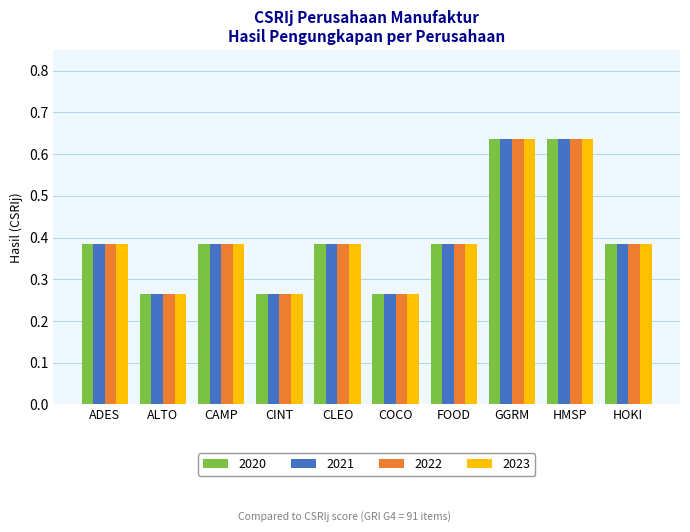

What is the label of the 2nd bar from the left?

ALTO